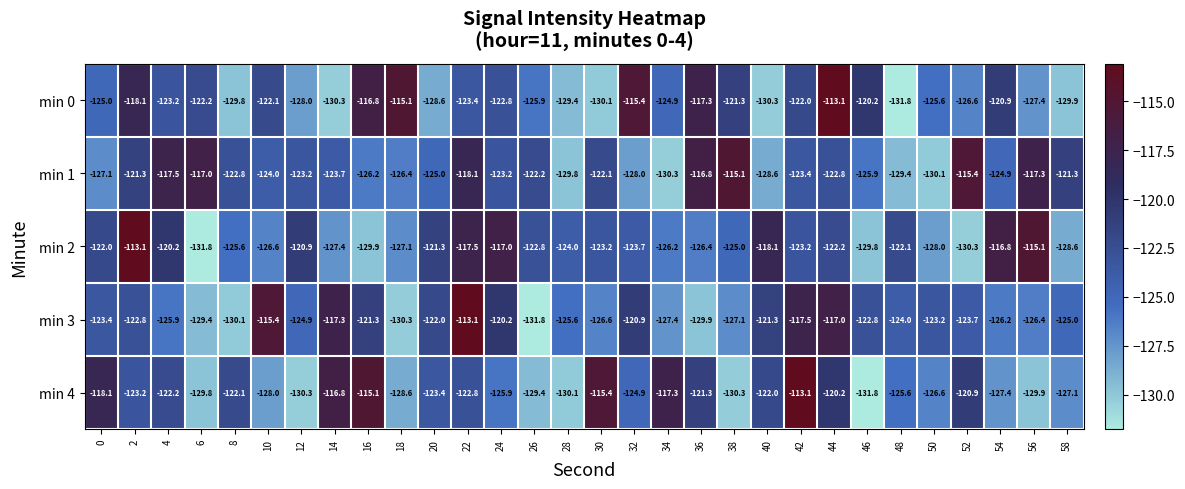

The min 0 series shows -204.7 at 2. True or false?

False